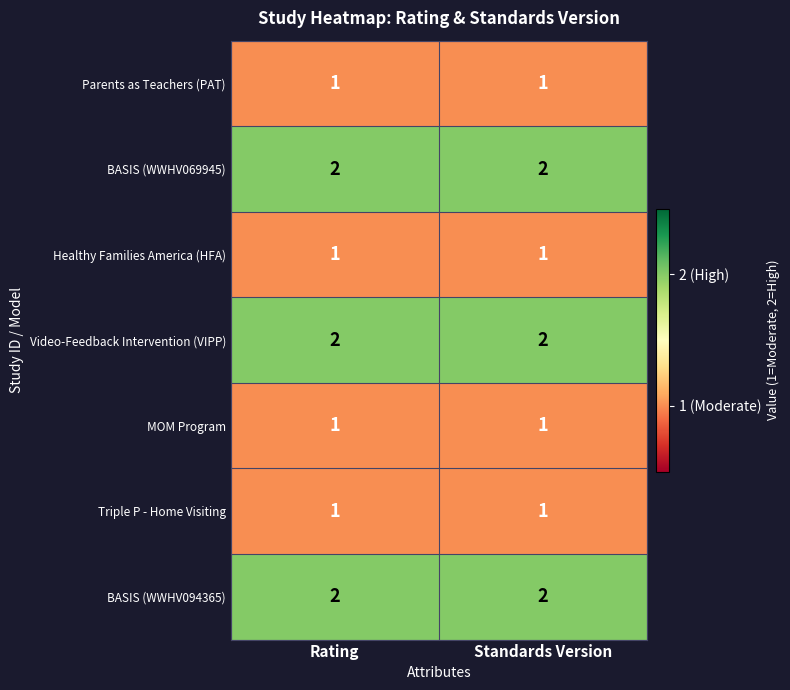

The BASIS (WWHV069945) series shows 2 at Rating. True or false?

True